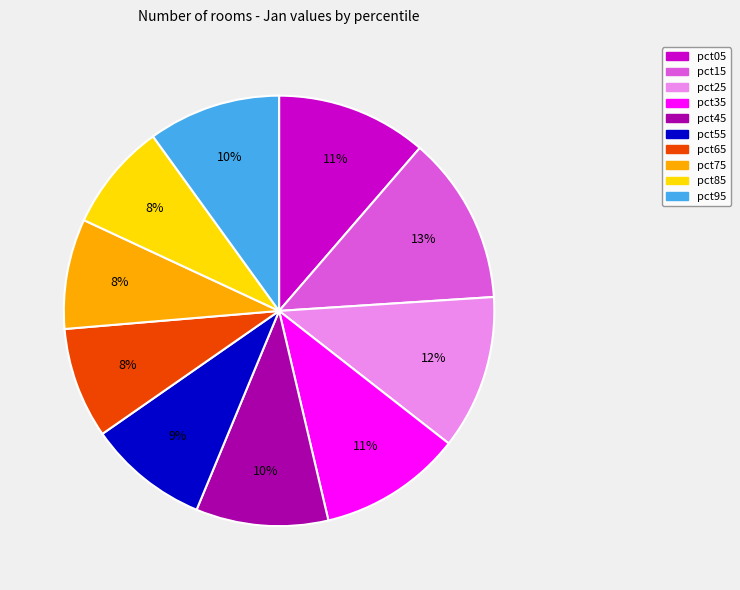

Is the sum of pct05 and pct45 greater than half?

No